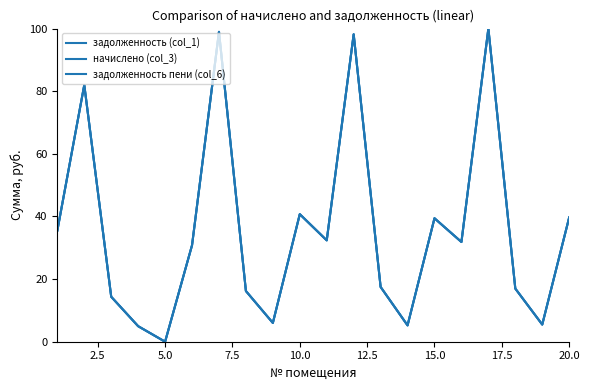

What is the value of the задолженность (col_1) point at the 12th from the left?

98.2